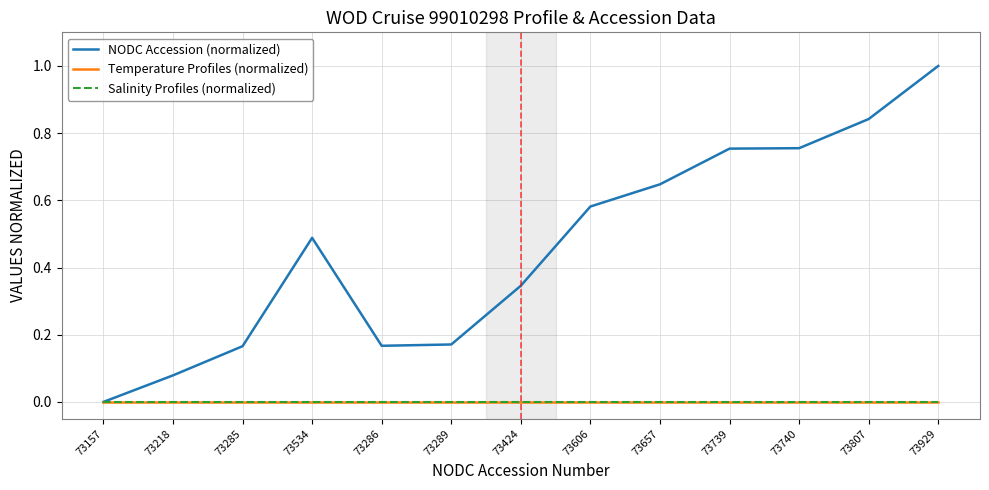

What is the label of the 8th point from the left?

73606